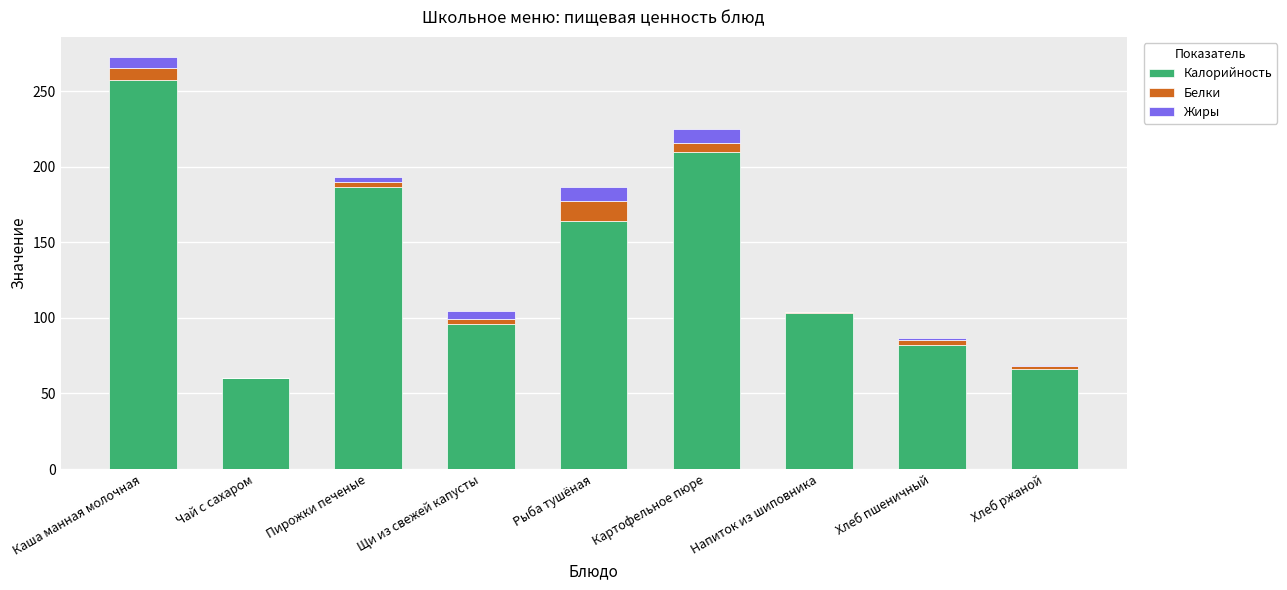

Is it true that Калорийность equals 52.2 at Напиток из шиповника?

False